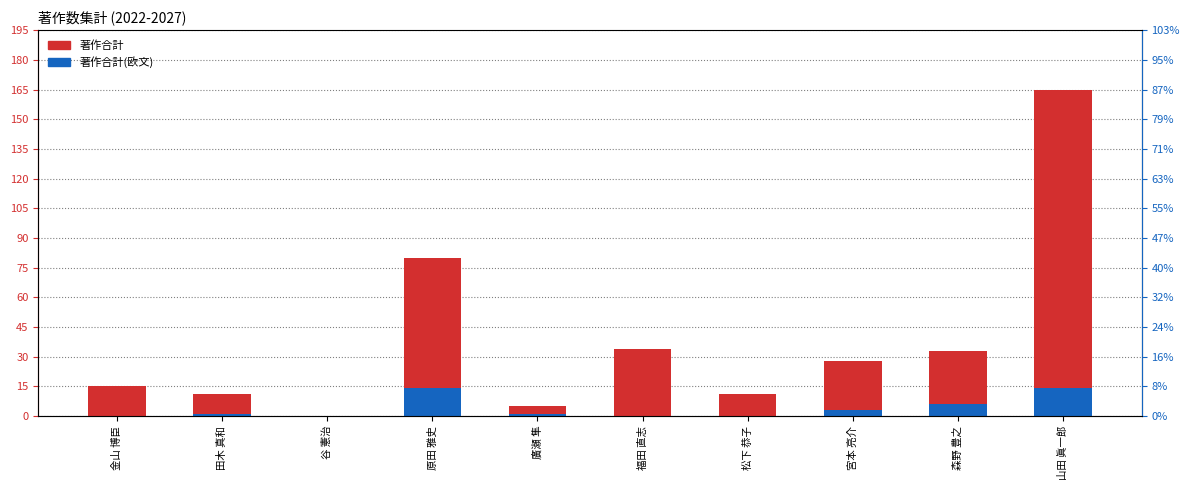

What is the value of the 著作合計 bar at the 8th from the left?

28